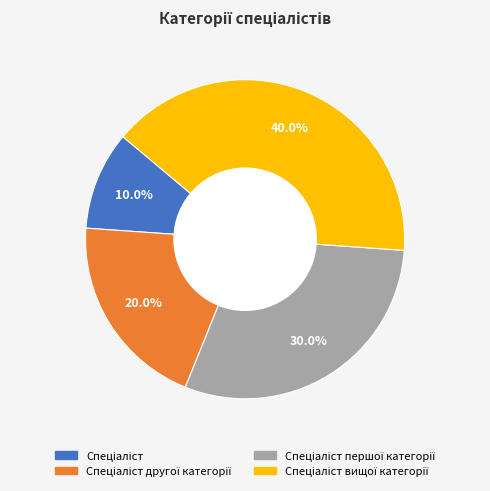

Is there any slice that represents more than half of the pie?

No